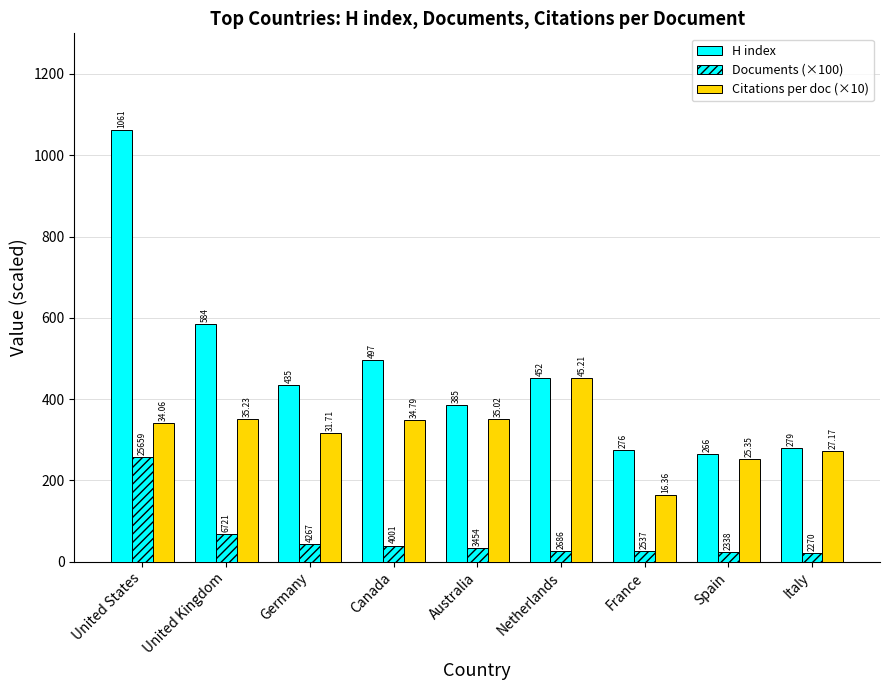

Are the bars horizontal?

No